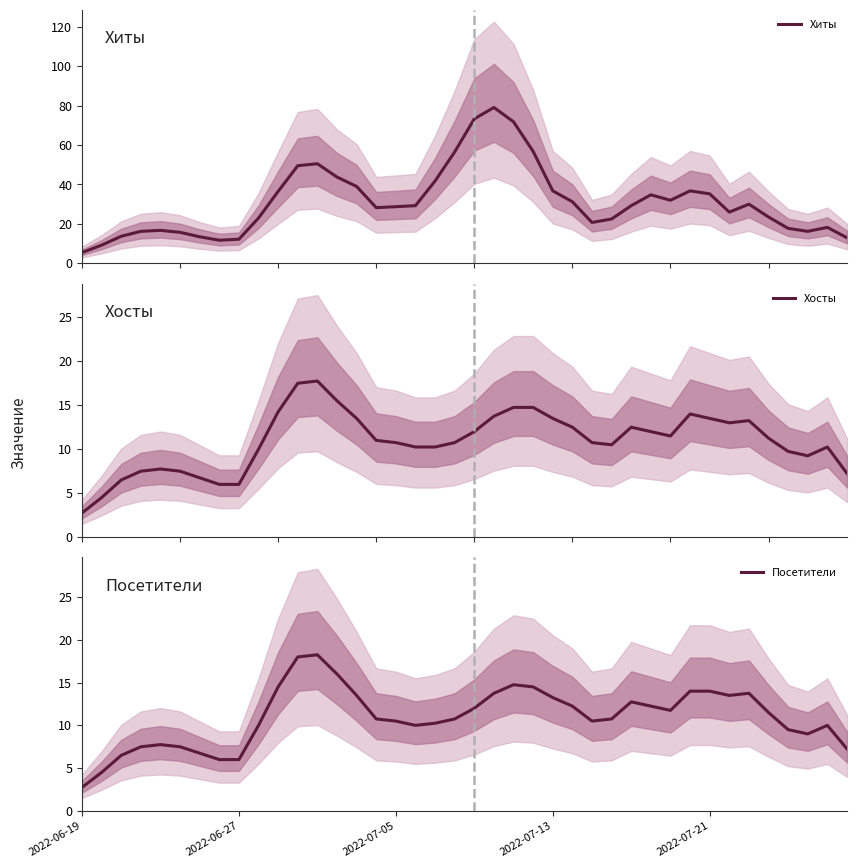

What is the minimum value for Хиты?

5.5